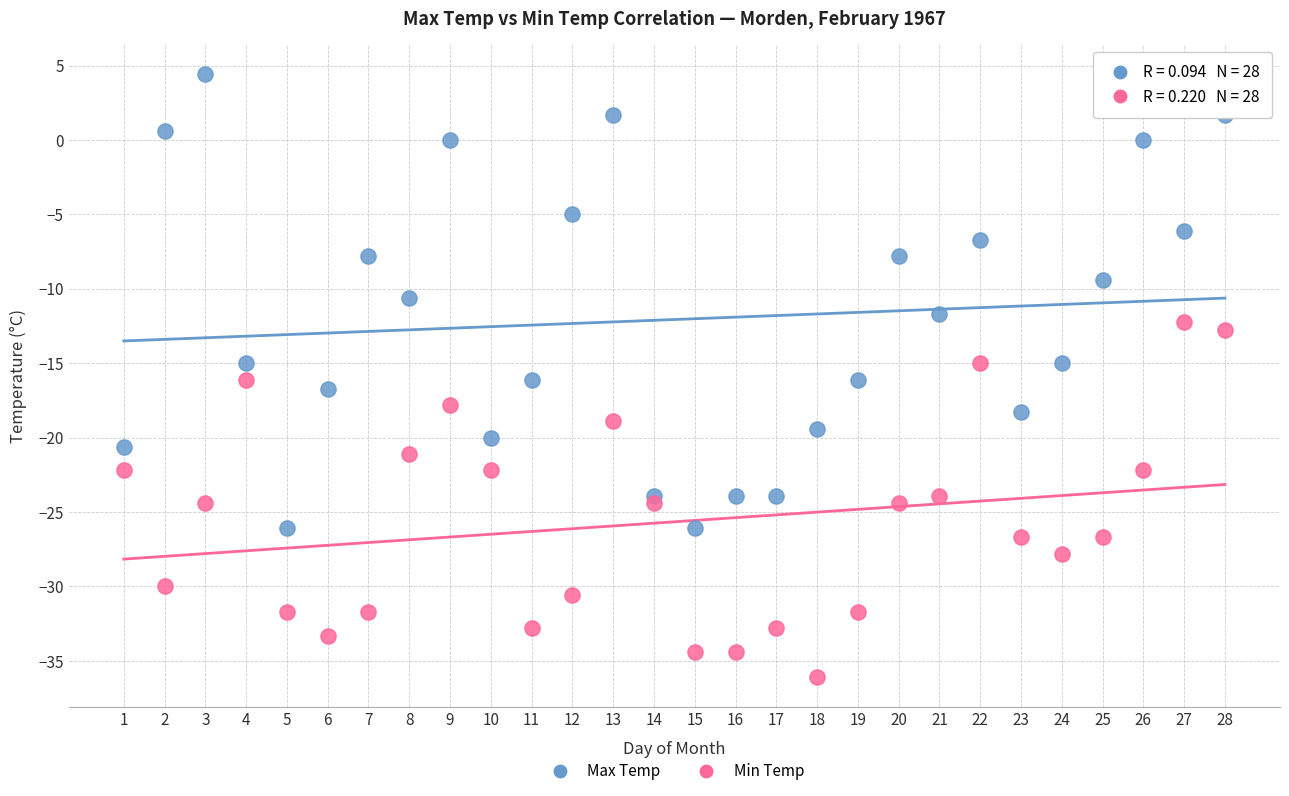

Across all data points, what is the range of X values (max minus min)?

27.0